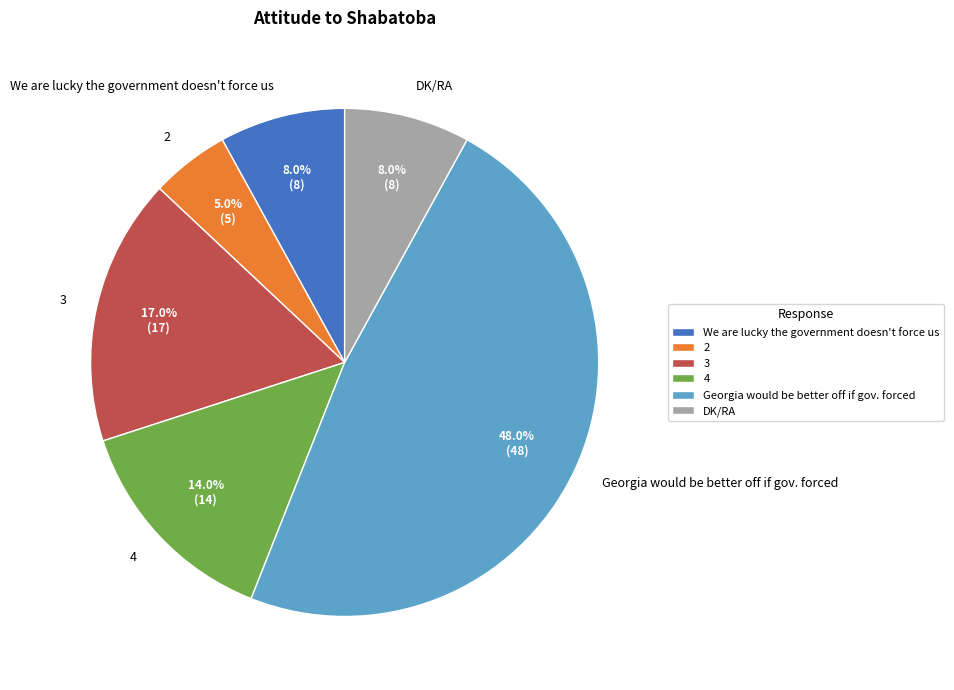

Between 3 and DK/RA, which is larger?

3